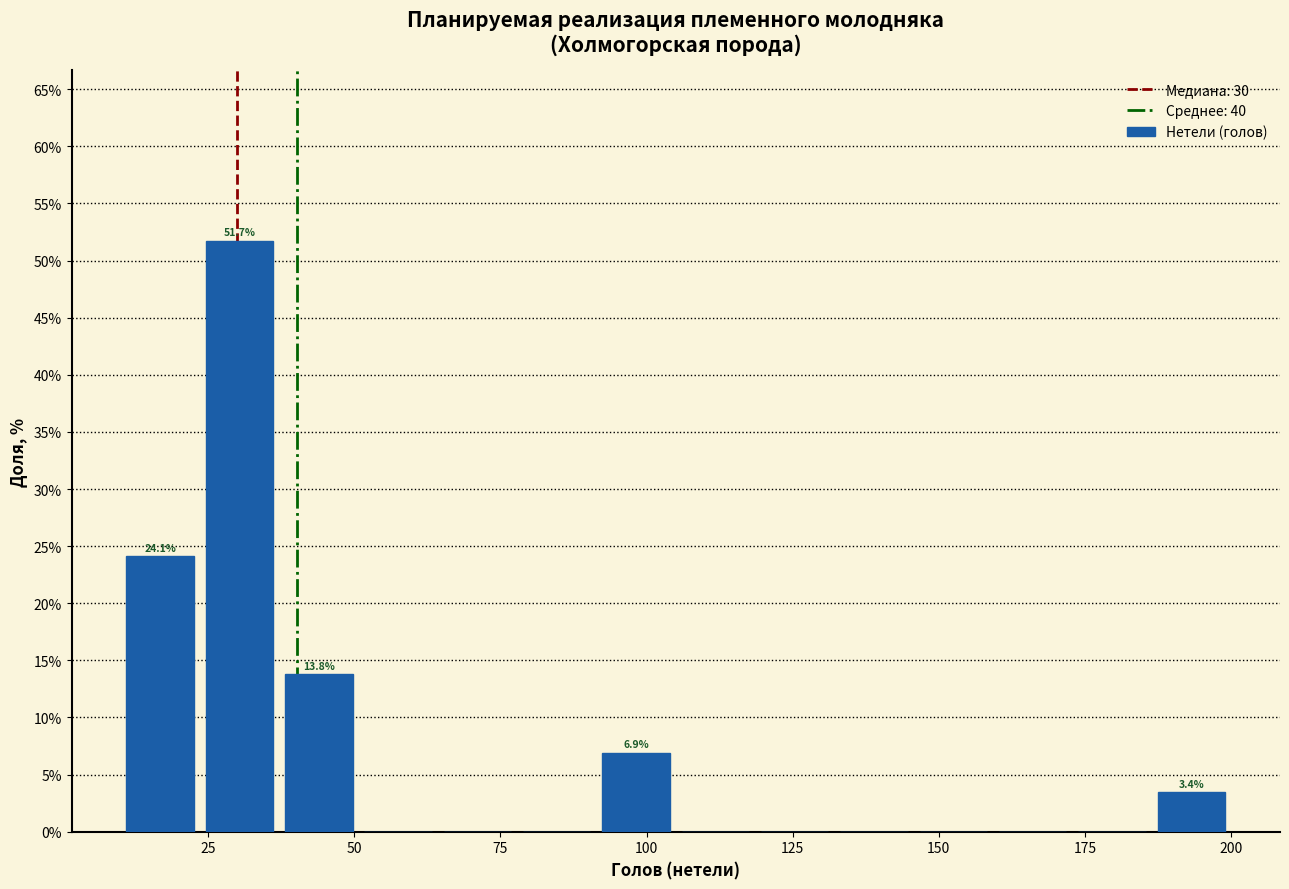

Read against the x-axis, roughly where is the centre of the tallest bar?

30